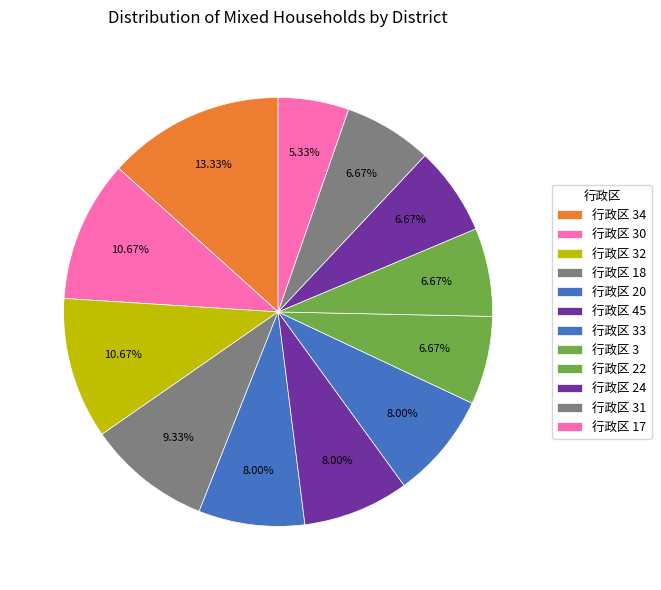

Which category has the biggest portion of the pie?

行政区 34